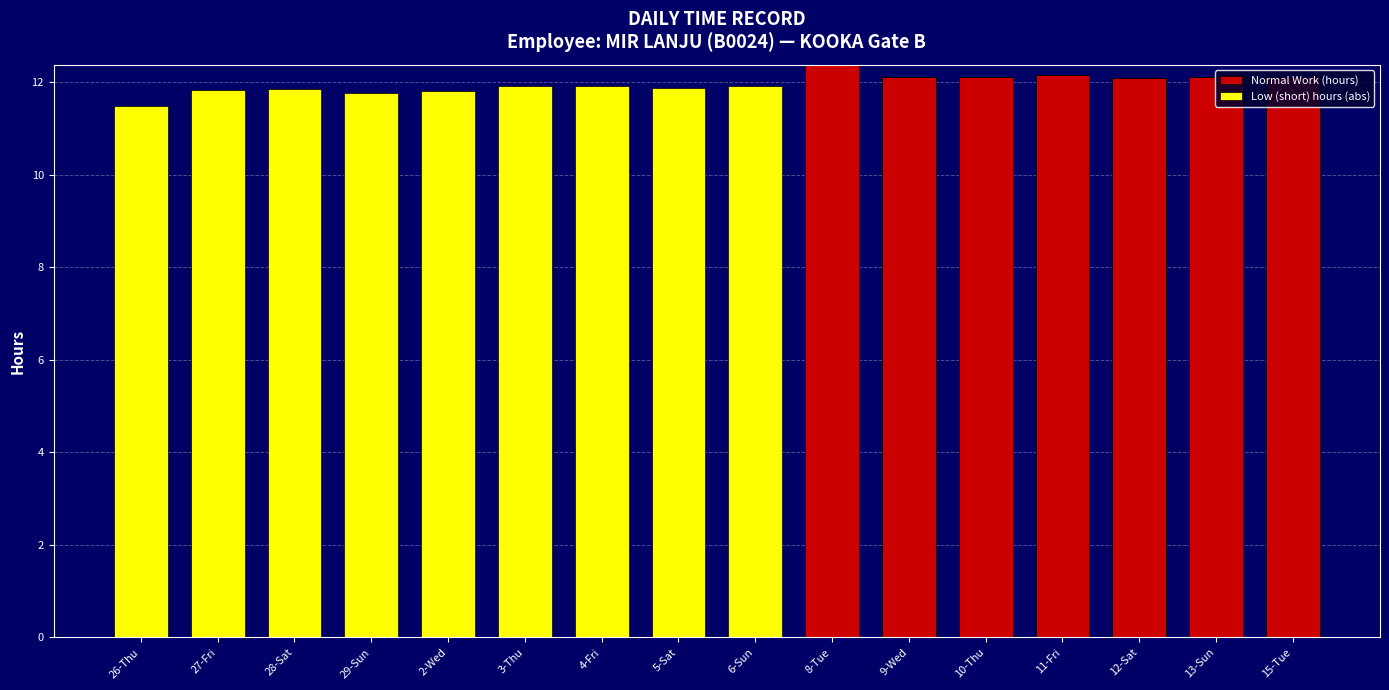

What is the total value across all series at 5-Sat?

11.9